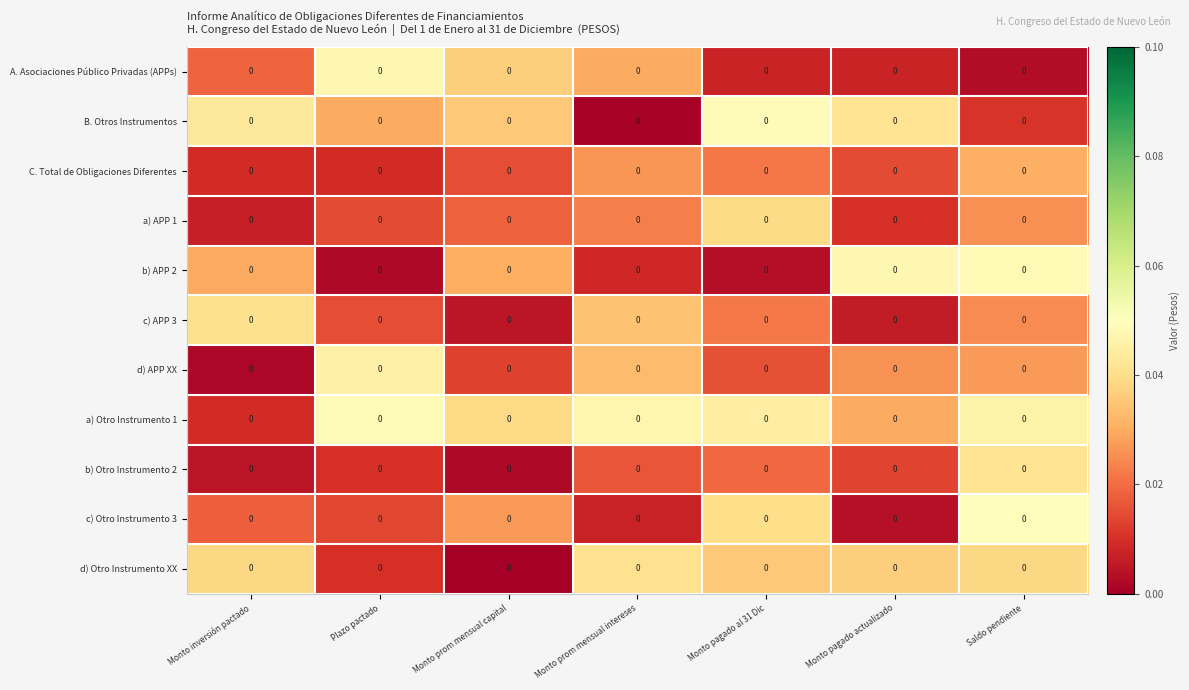

Reading left to right, list all the values displayed in this chart.

A. Asociaciones Público Privadas (APPs): Monto inversión pactado=0.0	Plazo pactado=0.0	Monto prom mensual capital=0.0	Monto prom mensual intereses=0.0	Monto pagado al 31 Dic=0.0	Monto pagado actualizado=0.0	Saldo pendiente=0.0
B. Otros Instrumentos: Monto inversión pactado=0.0	Plazo pactado=0.0	Monto prom mensual capital=0.0	Monto prom mensual intereses=0.0	Monto pagado al 31 Dic=0.0	Monto pagado actualizado=0.0	Saldo pendiente=0.0
C. Total de Obligaciones Diferentes: Monto inversión pactado=0.0	Plazo pactado=0.0	Monto prom mensual capital=0.0	Monto prom mensual intereses=0.0	Monto pagado al 31 Dic=0.0	Monto pagado actualizado=0.0	Saldo pendiente=0.0
a) APP 1: Monto inversión pactado=0.0	Plazo pactado=0.0	Monto prom mensual capital=0.0	Monto prom mensual intereses=0.0	Monto pagado al 31 Dic=0.0	Monto pagado actualizado=0.0	Saldo pendiente=0.0
b) APP 2: Monto inversión pactado=0.0	Plazo pactado=0.0	Monto prom mensual capital=0.0	Monto prom mensual intereses=0.0	Monto pagado al 31 Dic=0.0	Monto pagado actualizado=0.0	Saldo pendiente=0.0
c) APP 3: Monto inversión pactado=0.0	Plazo pactado=0.0	Monto prom mensual capital=0.0	Monto prom mensual intereses=0.0	Monto pagado al 31 Dic=0.0	Monto pagado actualizado=0.0	Saldo pendiente=0.0
d) APP XX: Monto inversión pactado=0.0	Plazo pactado=0.0	Monto prom mensual capital=0.0	Monto prom mensual intereses=0.0	Monto pagado al 31 Dic=0.0	Monto pagado actualizado=0.0	Saldo pendiente=0.0
a) Otro Instrumento 1: Monto inversión pactado=0.0	Plazo pactado=0.0	Monto prom mensual capital=0.0	Monto prom mensual intereses=0.0	Monto pagado al 31 Dic=0.0	Monto pagado actualizado=0.0	Saldo pendiente=0.0
b) Otro Instrumento 2: Monto inversión pactado=0.0	Plazo pactado=0.0	Monto prom mensual capital=0.0	Monto prom mensual intereses=0.0	Monto pagado al 31 Dic=0.0	Monto pagado actualizado=0.0	Saldo pendiente=0.0
c) Otro Instrumento 3: Monto inversión pactado=0.0	Plazo pactado=0.0	Monto prom mensual capital=0.0	Monto prom mensual intereses=0.0	Monto pagado al 31 Dic=0.0	Monto pagado actualizado=0.0	Saldo pendiente=0.0
d) Otro Instrumento XX: Monto inversión pactado=0.0	Plazo pactado=0.0	Monto prom mensual capital=0.0	Monto prom mensual intereses=0.0	Monto pagado al 31 Dic=0.0	Monto pagado actualizado=0.0	Saldo pendiente=0.0